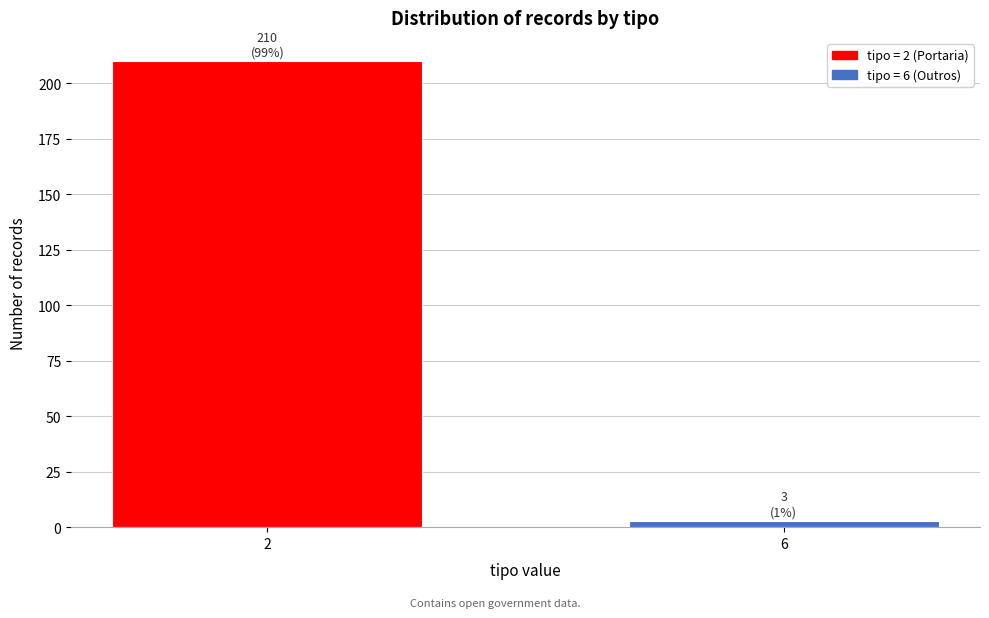

Reading left to right, transcribe all the data shown in this chart.

210	3